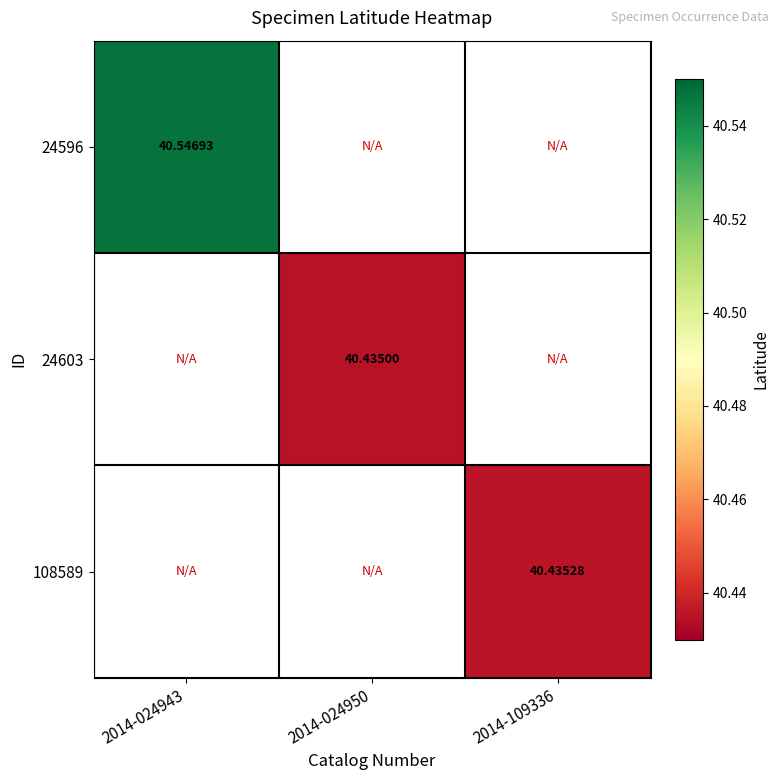

Is it true that 108589 equals 40.4 at 2014-109336?

True